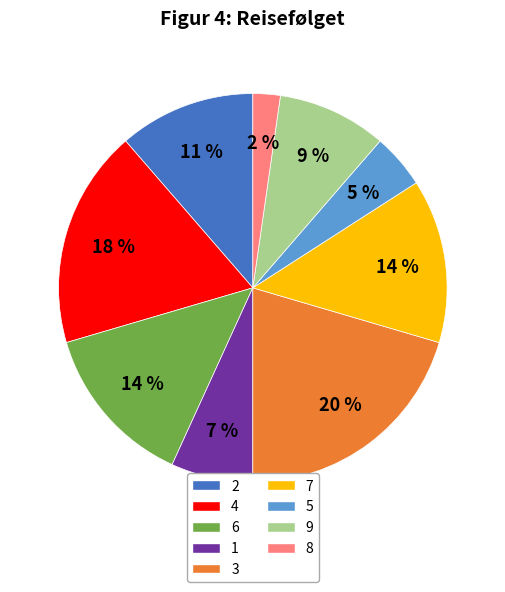

Does 9 account for over 50% of the chart?

No